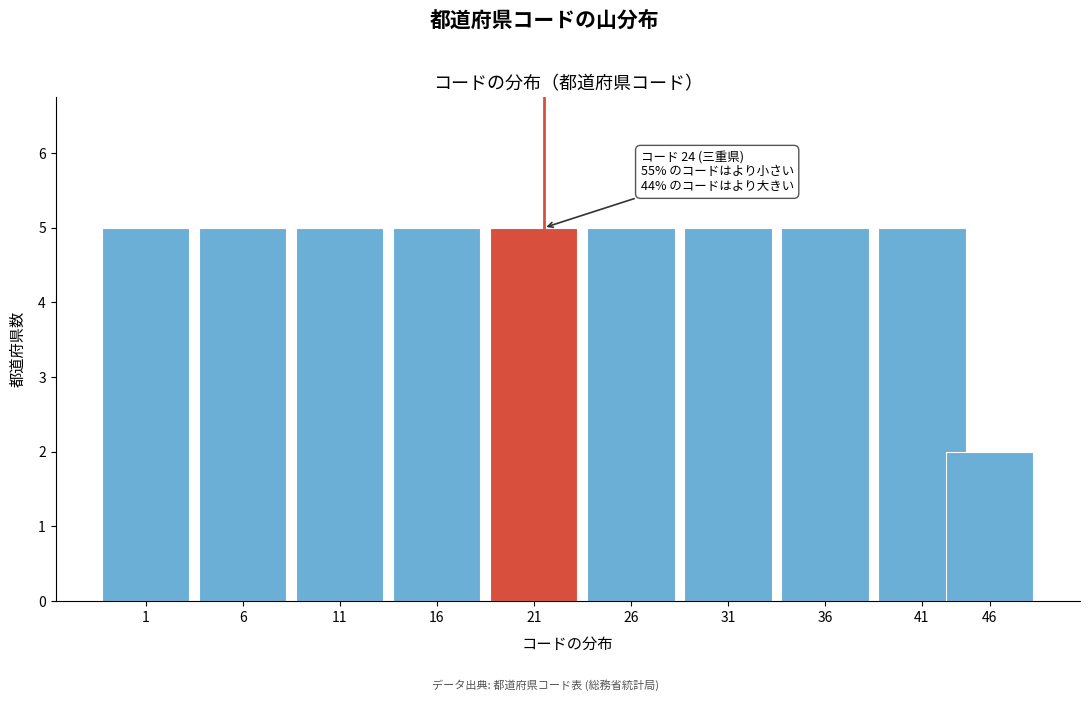

Reading left to right, what are all the values shown in this chart?

5	5	5	5	5	5	5	5	5	2